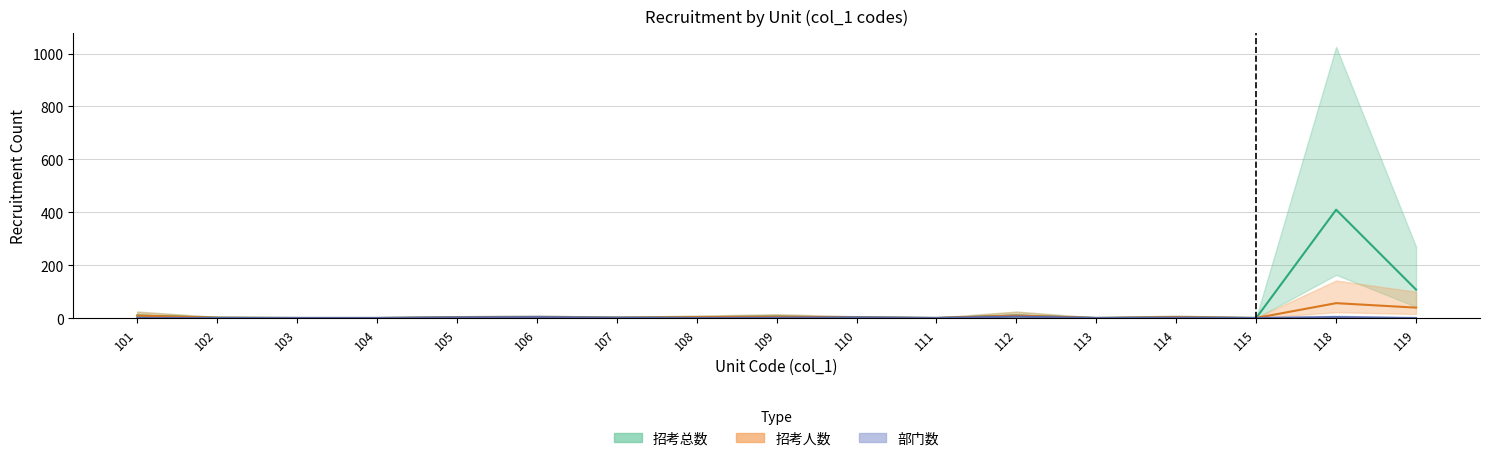

What is the total value across all series at 101?

21